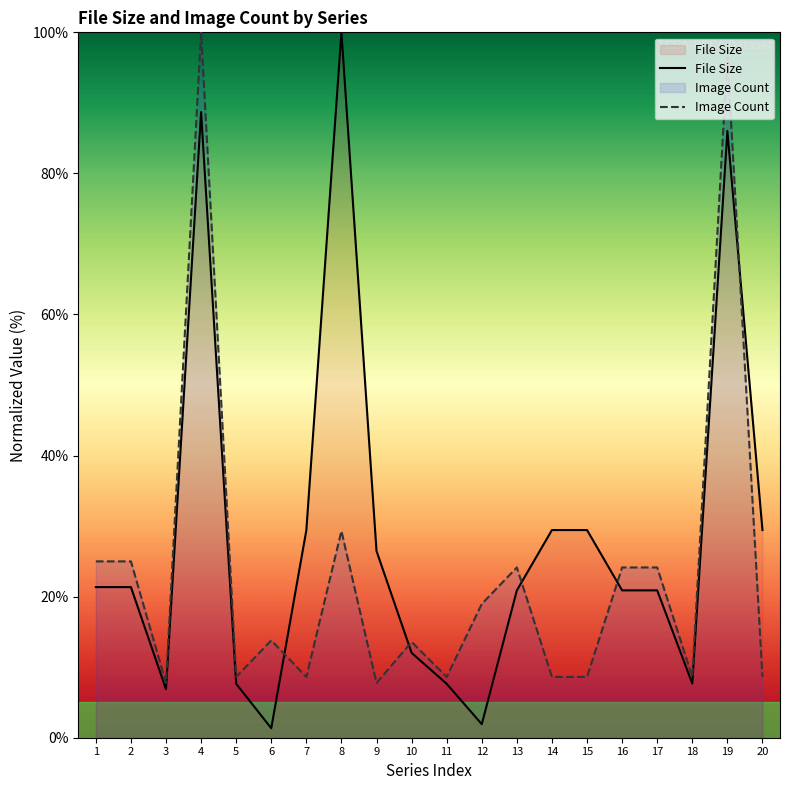

What is the difference between the maximum and minimum values in the File Size series?

98.7